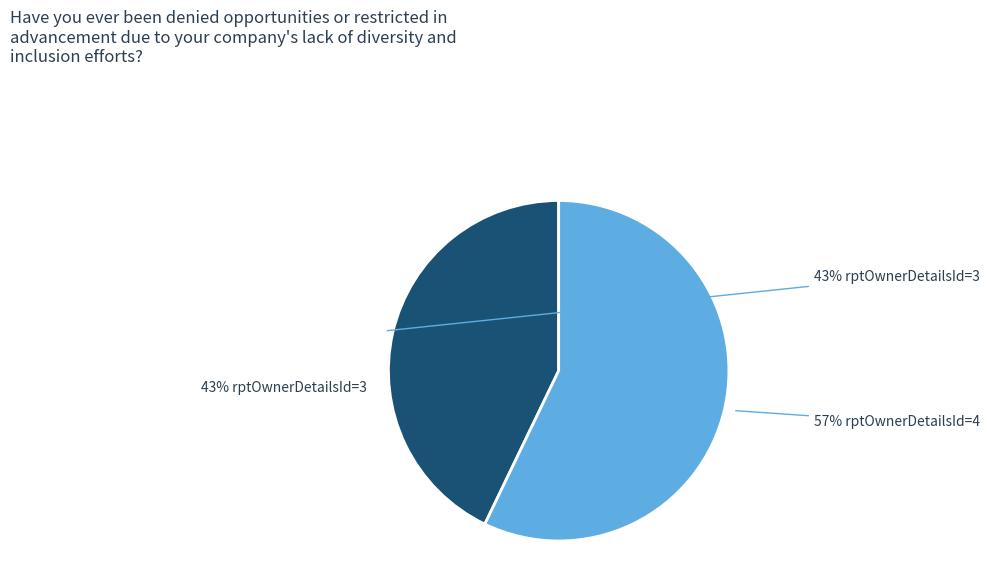

To the nearest percent, what percentage of the pie is 57% rptOwnerDetailsId=4?

57%